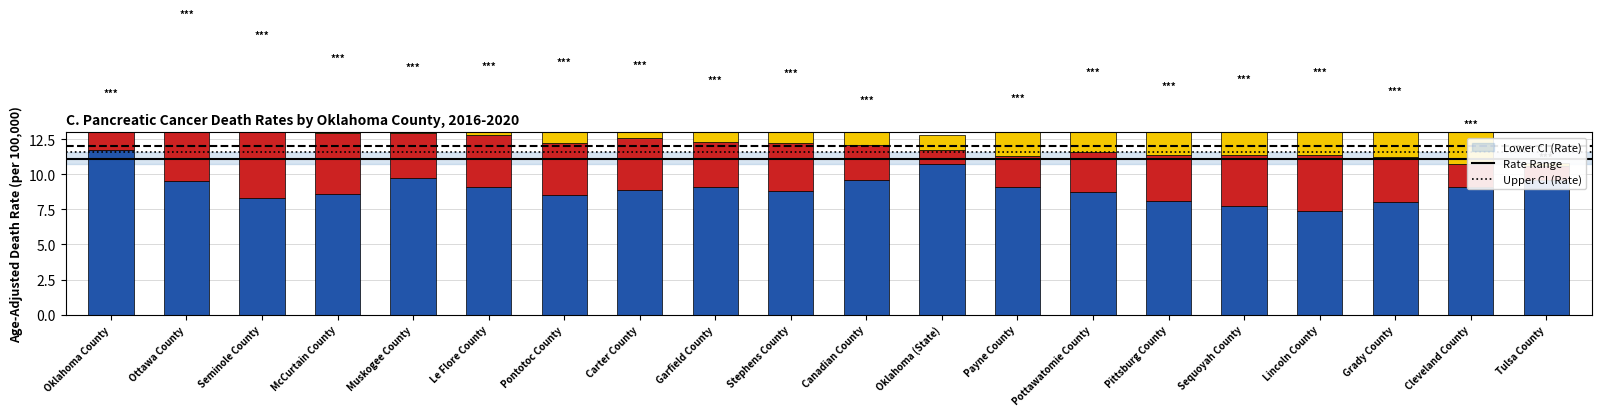

What is the total value across all series at Oklahoma County?

15.4